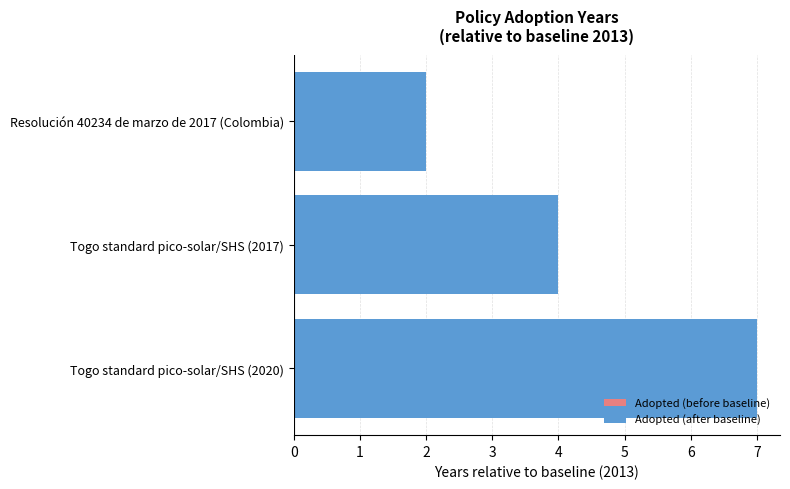

What position from the bottom is Resolución 40234 de marzo de 2017 (Colombia)?

3